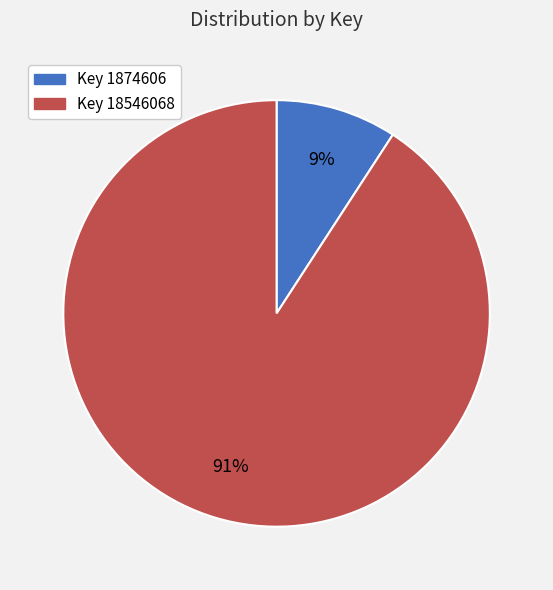

Is there a majority slice in this chart?

Yes